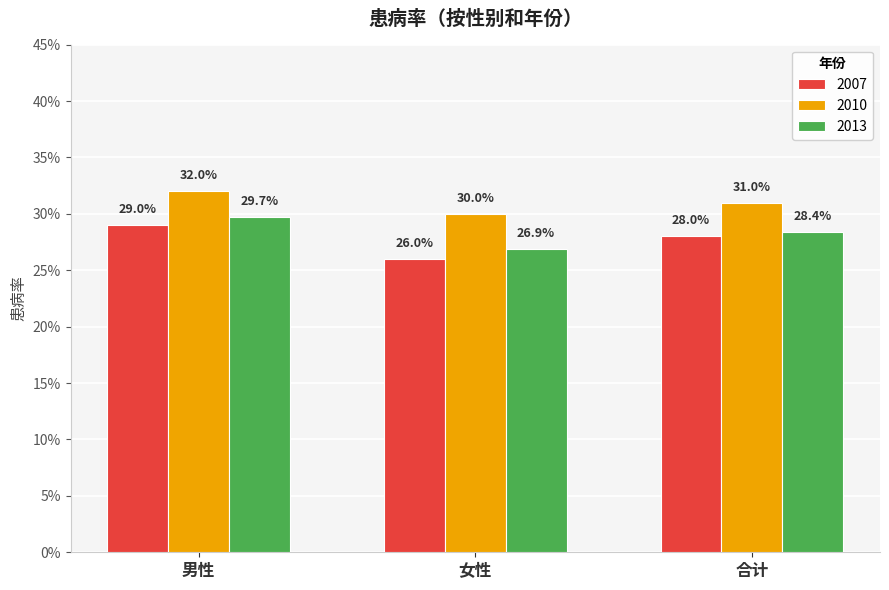

List the series in order of their overall mean, lowest first.

2007, 2013, 2010